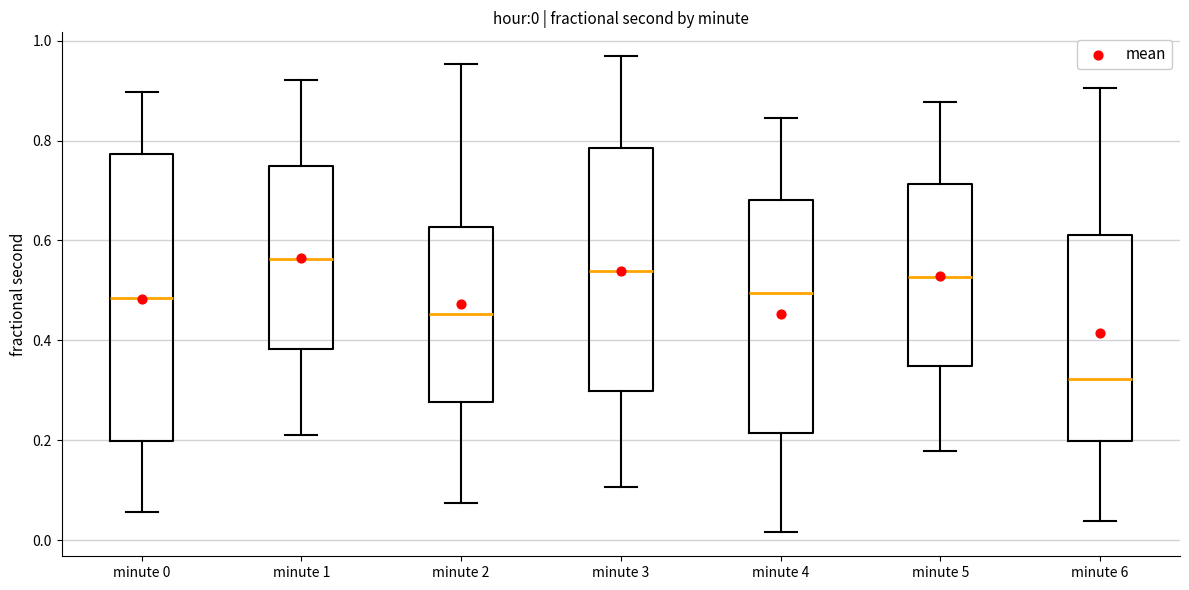

Which box has the lowest median line?

minute 6